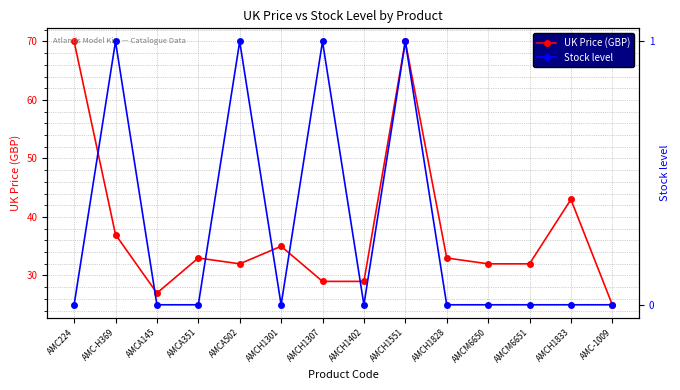

Reading left to right, what are all the values shown in this chart?

UK Price (GBP): 70.0	37.0	27.0	33.0	32.0	35.0	29.0	29.0	70.0	33.0	32.0	32.0	43.0	25.0
Stock level: 0.0	1.0	0.0	0.0	1.0	0.0	1.0	0.0	1.0	0.0	0.0	0.0	0.0	0.0